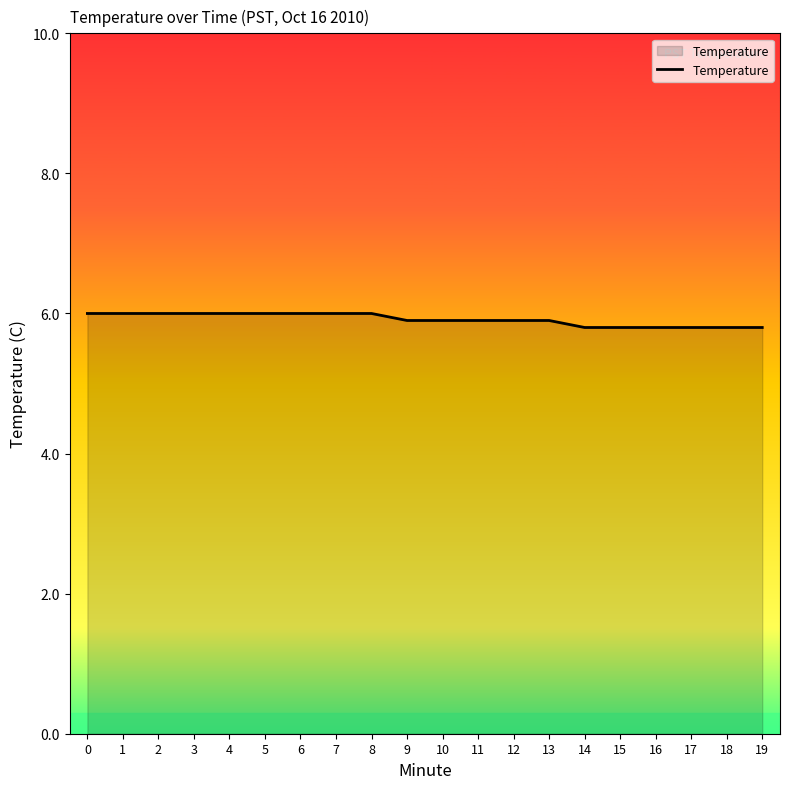

Does the chart display data point markers on the line(s)?

No